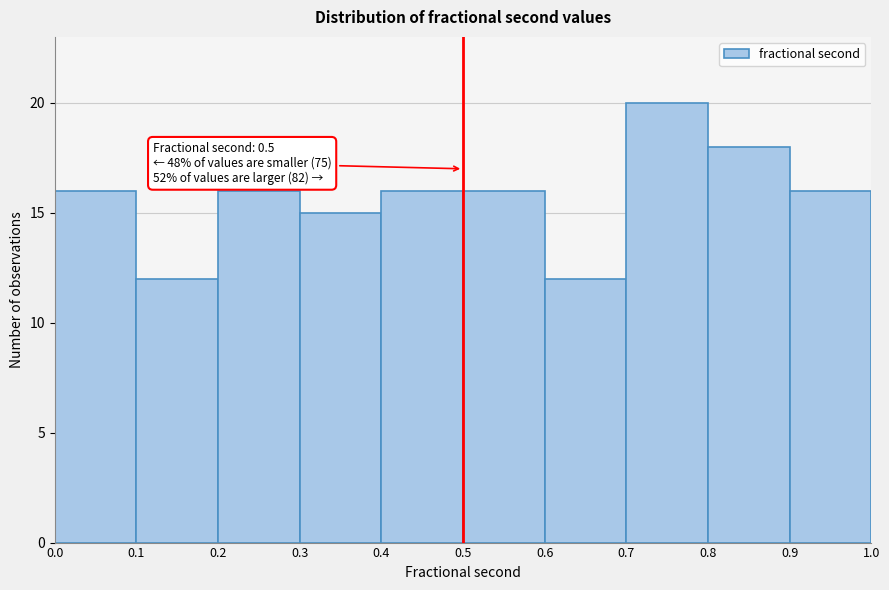

Which range on the x-axis has the tallest bar?

0.7 to 0.8